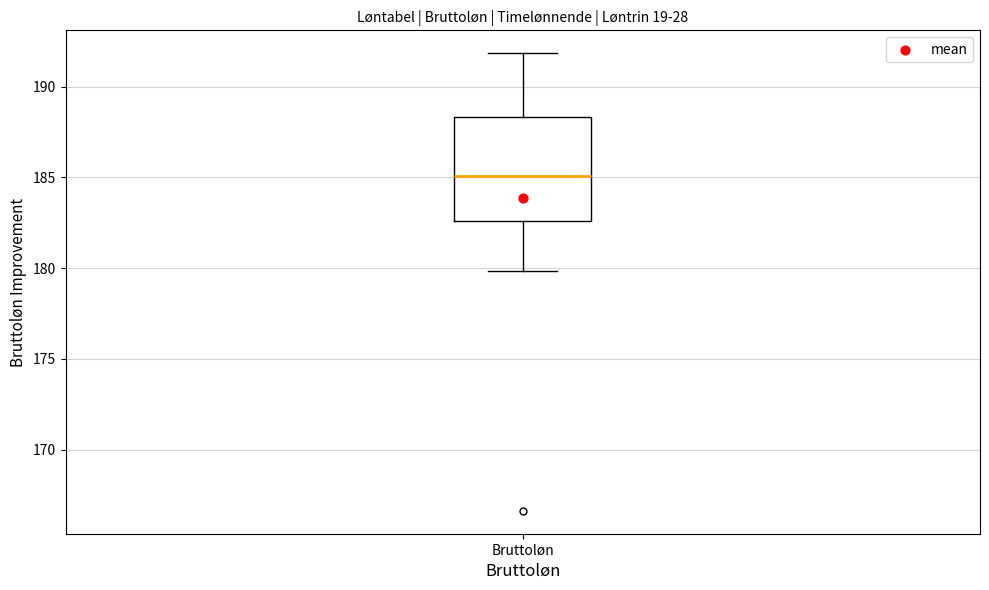

Where is the upper edge of the box for Bruttoløn on the y-axis? The values are not printed on the chart, so give them approximately, as read against the axis.

188.5